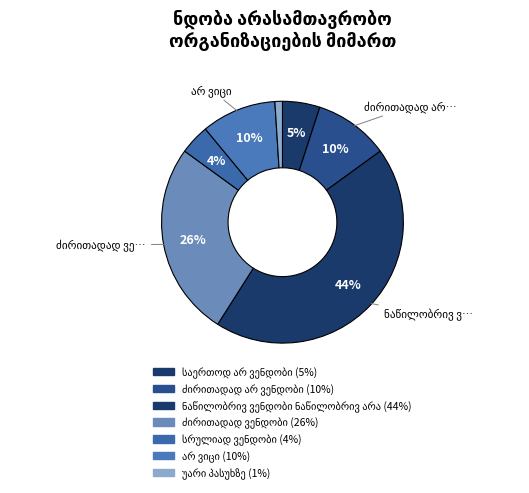

To the nearest percent, what is the difference between the largest and smallest slice percentages?

43%